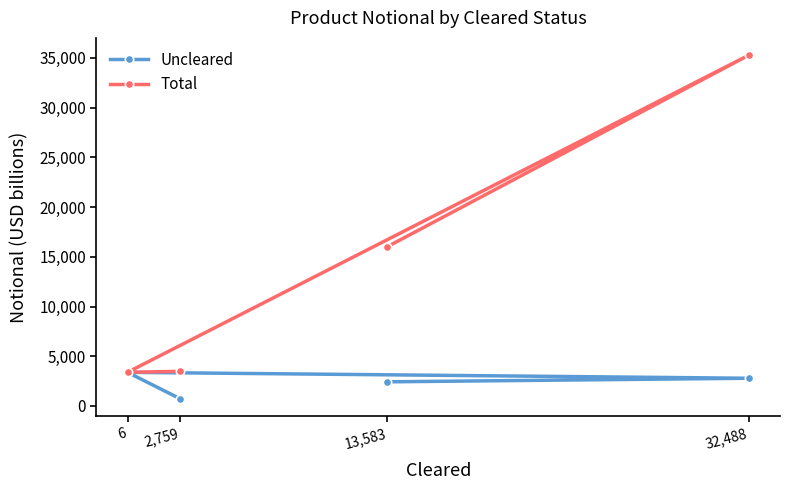

What is the value of the Uncleared point at the 3rd from the left?

2430